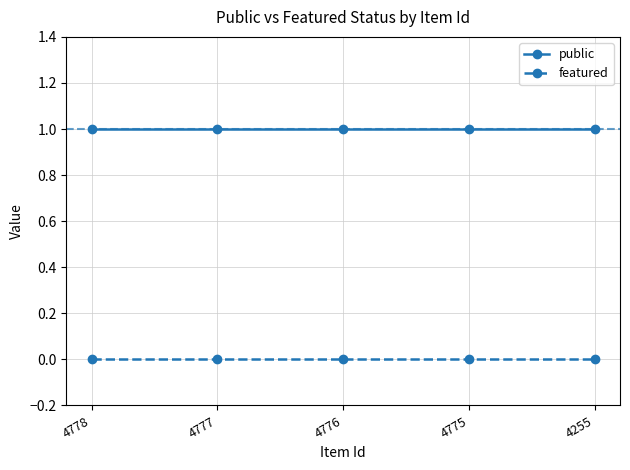

At 4778, list the series in order from largest to smallest.

public, featured